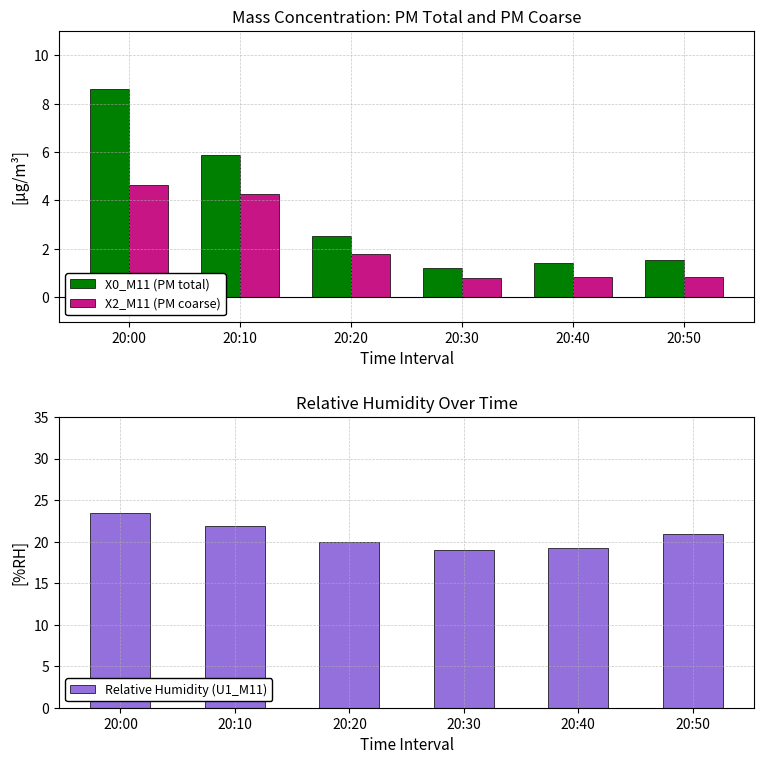

Rank the categories by X0_M11 (PM total) value from lowest to highest.

20:30, 20:40, 20:50, 20:20, 20:10, 20:00